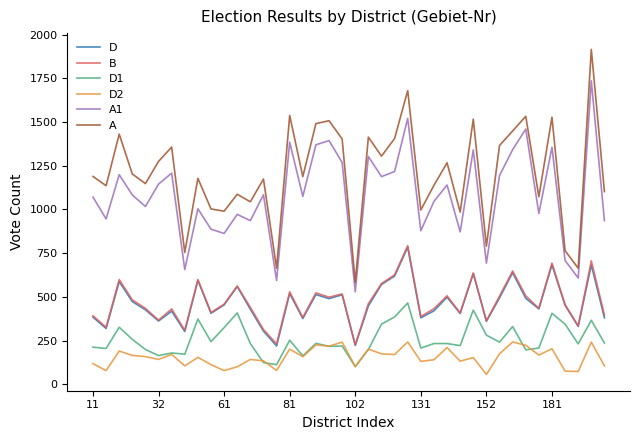

True or false: A1 and A cross at least once.

False